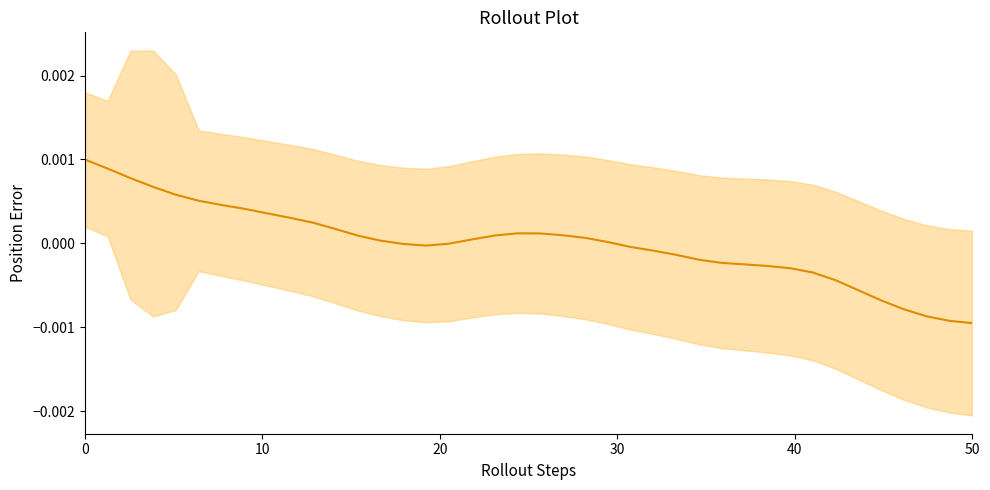

How many positive values are there?

21